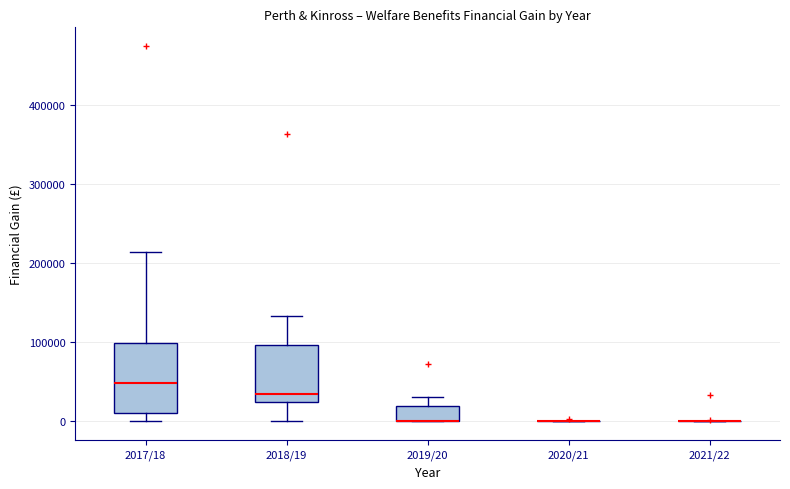

Which box is the tallest, from its lower edge to its upper edge?

2017/18